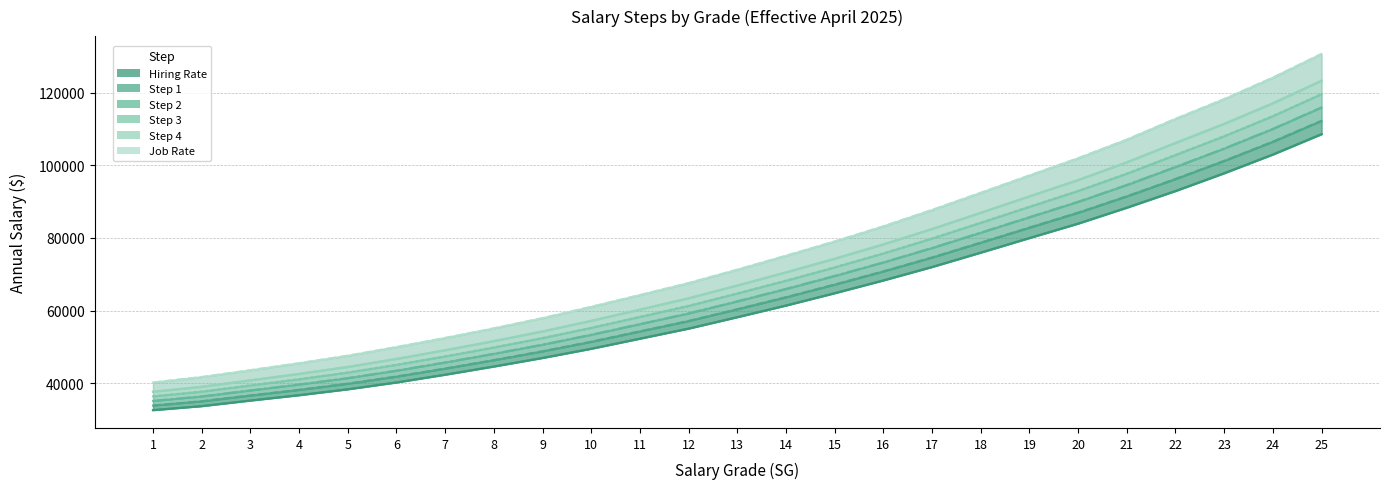

Which series has the largest total across all categories?

Job Rate